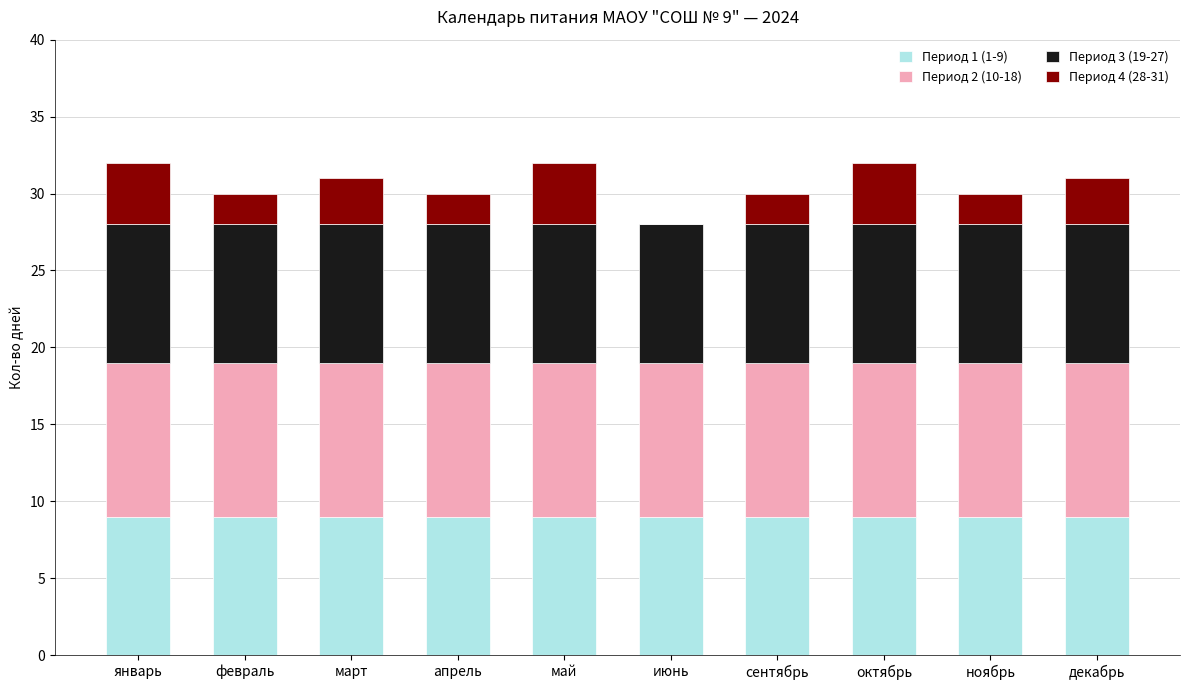

The value of Период 1 (1-9) at апрель is 9. True or false?

True